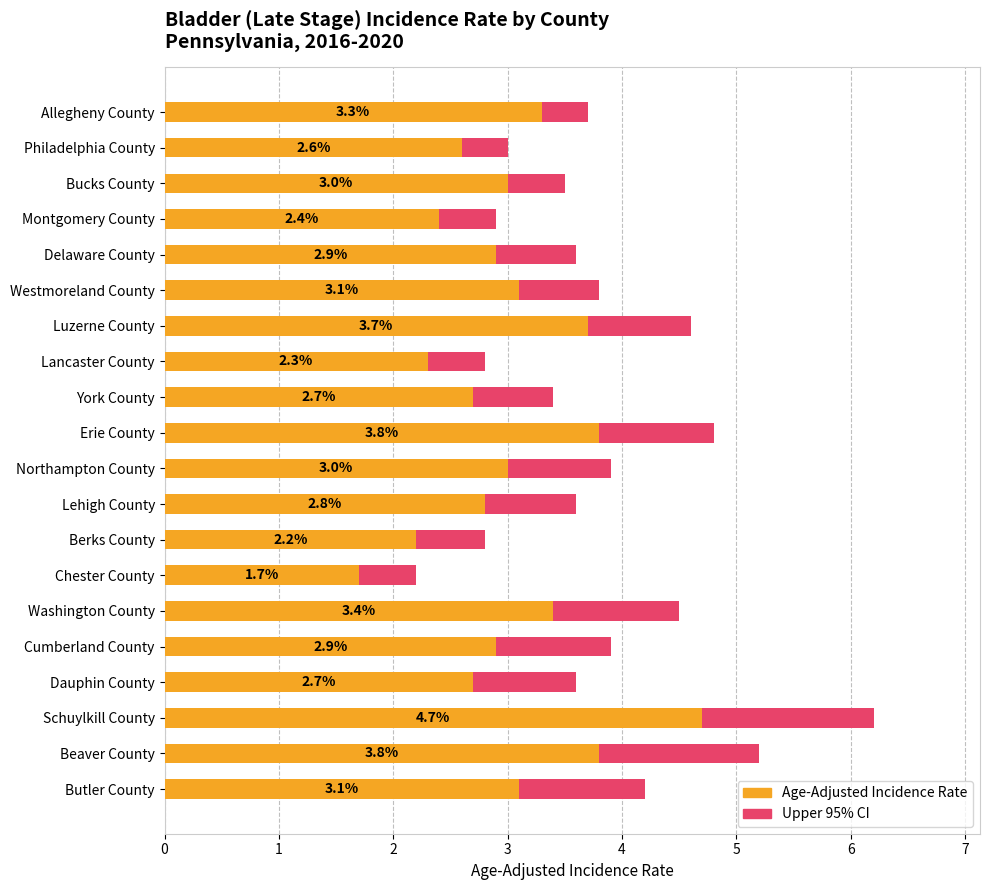

Reading left to right, transcribe all the data shown in this chart.

Upper 95% CI: 3.7	3.0	3.5	2.9	3.6	3.8	4.6	2.8	3.4	4.8	3.9	3.6	2.8	2.2	4.5	3.9	3.6	6.2	5.2	4.2
Age-Adjusted Incidence Rate: 3.3	2.6	3.0	2.4	2.9	3.1	3.7	2.3	2.7	3.8	3.0	2.8	2.2	1.7	3.4	2.9	2.7	4.7	3.8	3.1